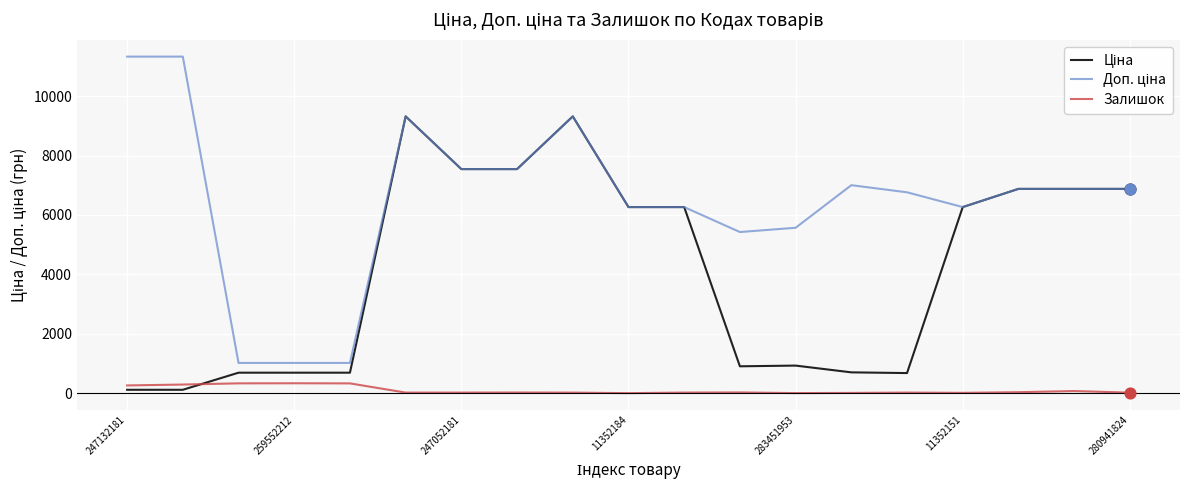

How many lines are shown in the chart?

3